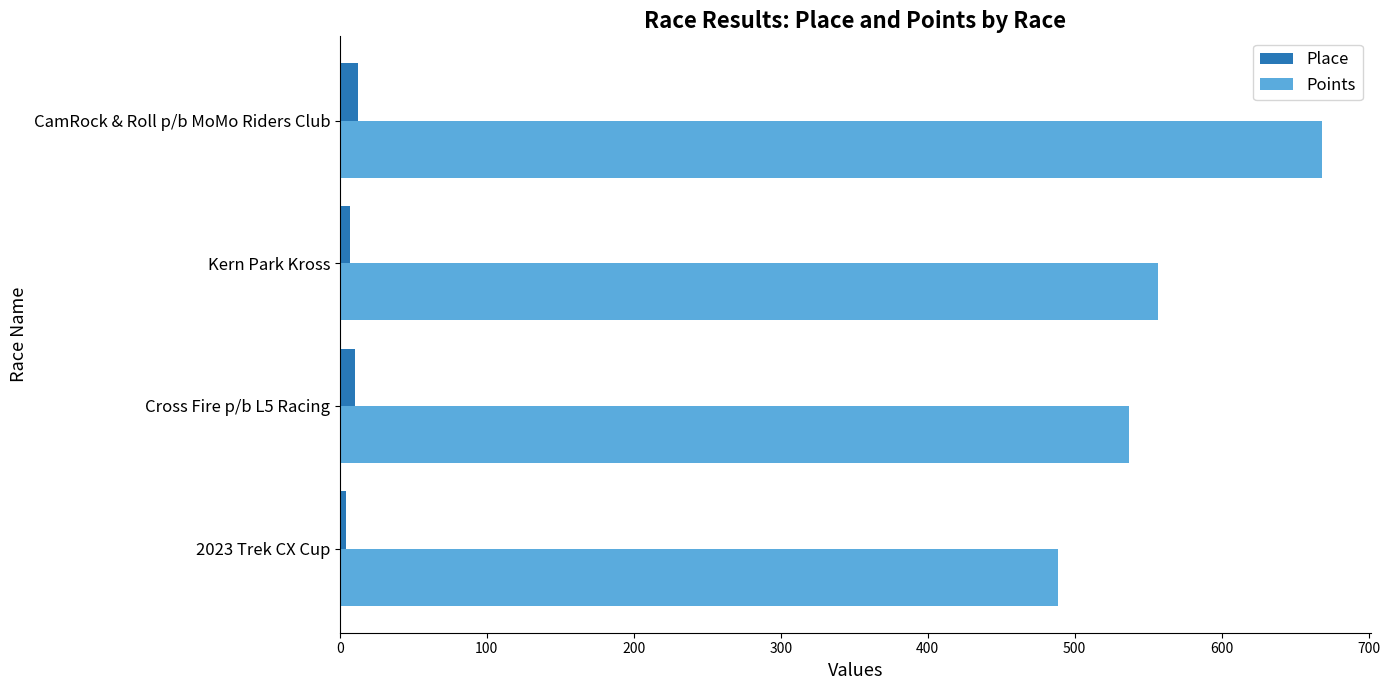

At which label is Points closest to 578?

Kern Park Kross